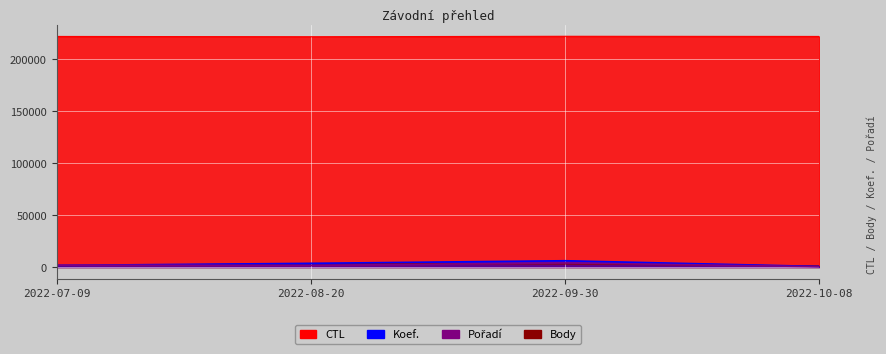

How many data points in Pořadí are above 1800?

1